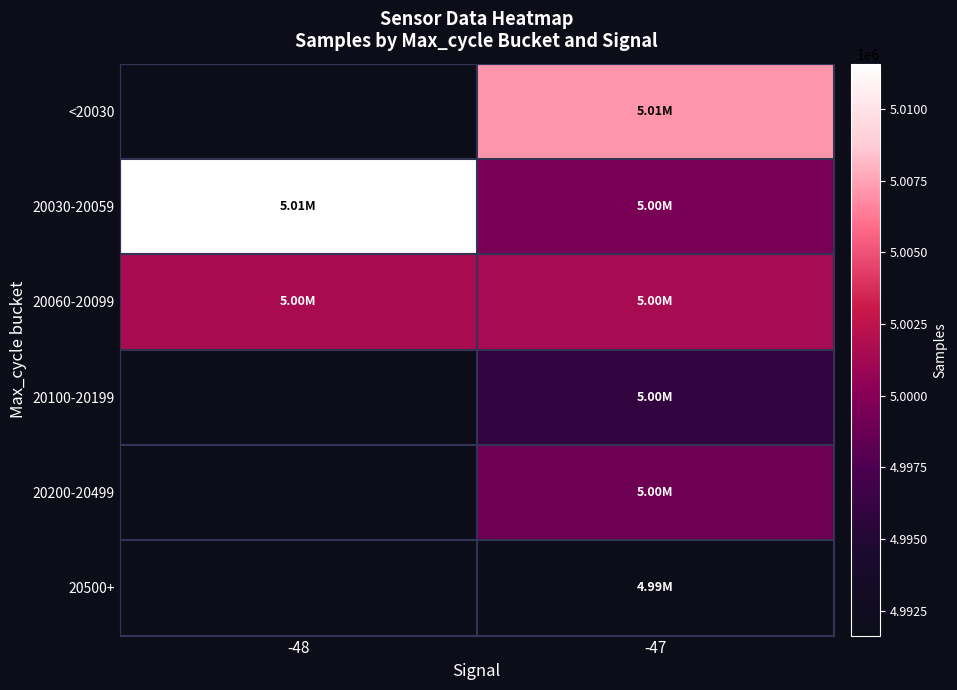

Rank the categories by 20060-20099 value from highest to lowest.

-48, -47